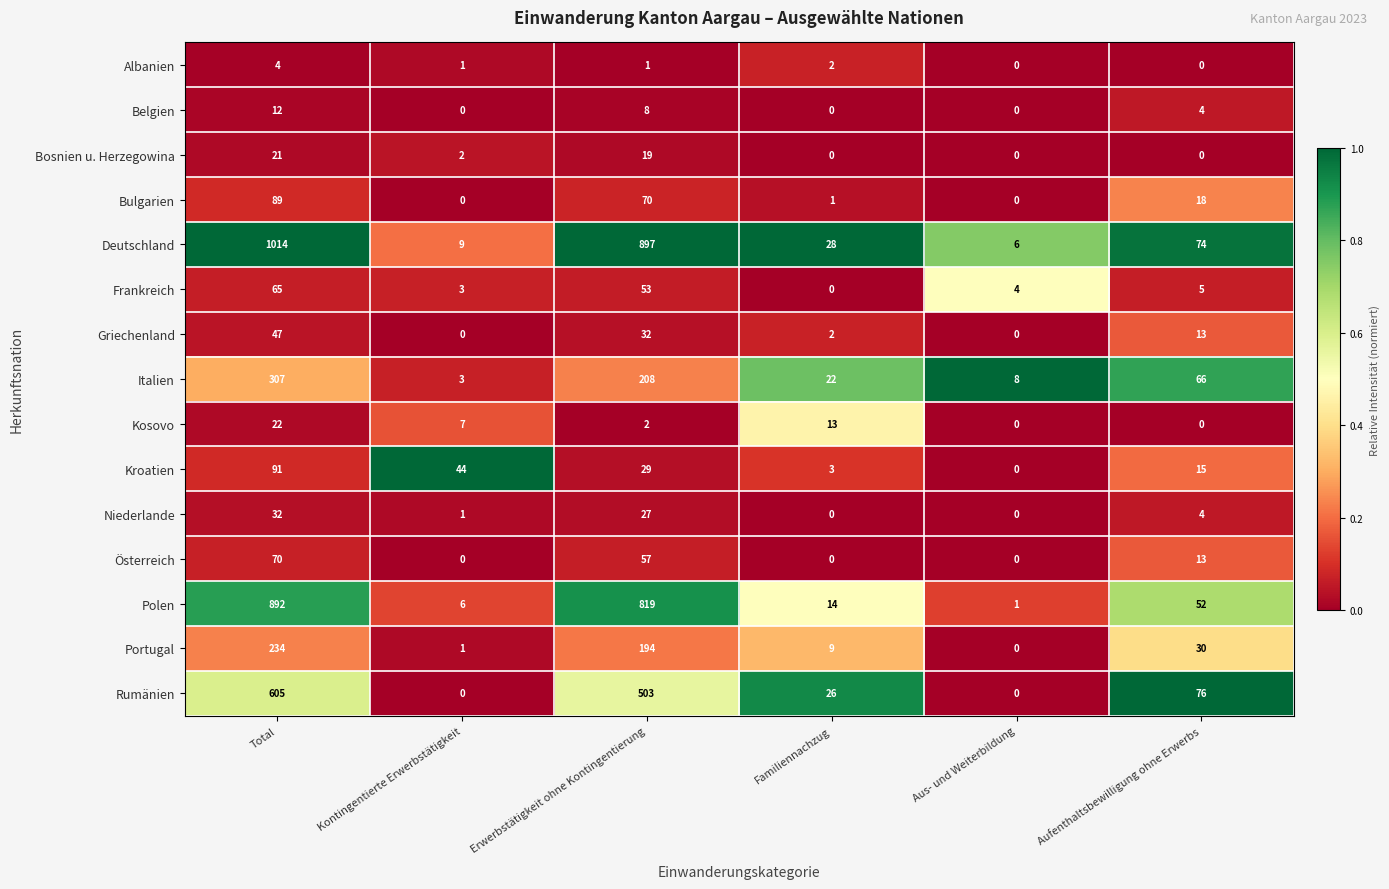

What is the spread (max minus min) of values at Erwerbstätigkeit ohne Kontingentierung?

896